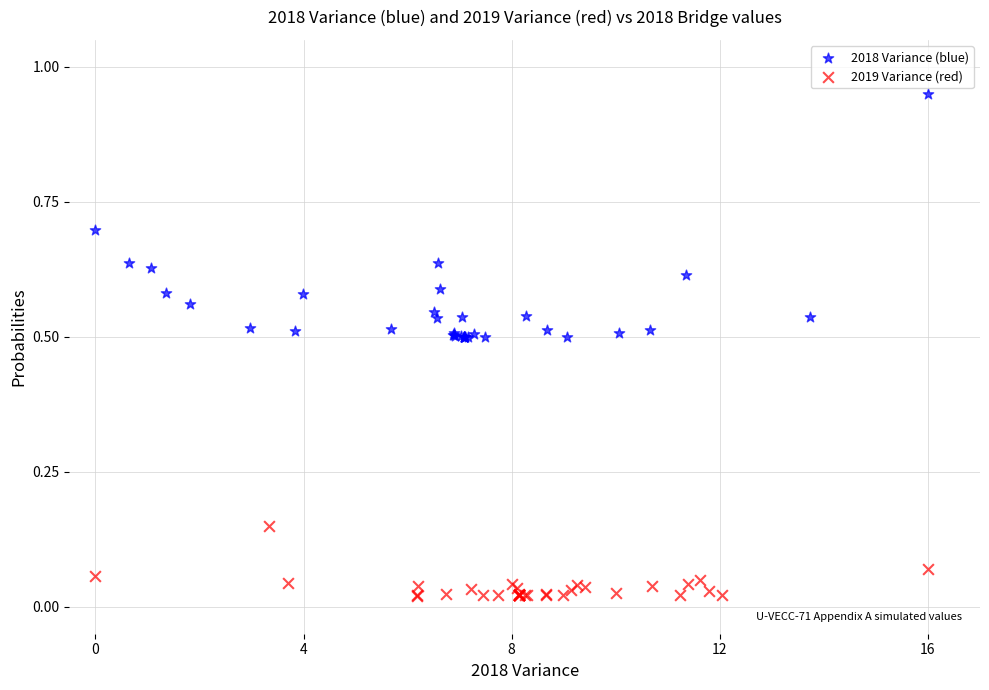

Which series reaches the maximum Y coordinate?

2018 Variance (blue)